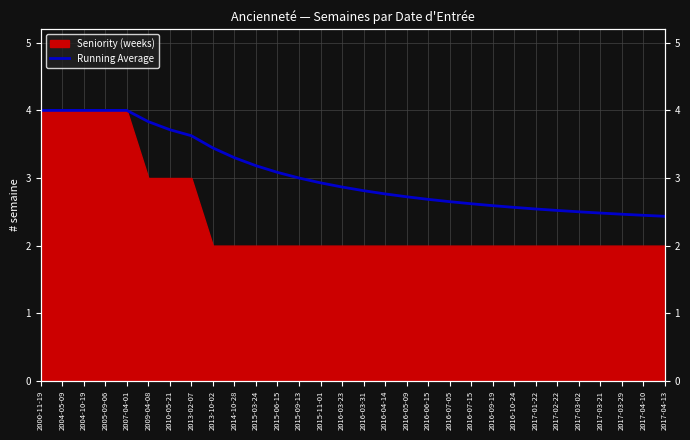

What is the change in value from 2016-06-15 to 2017-03-21?

-0.2